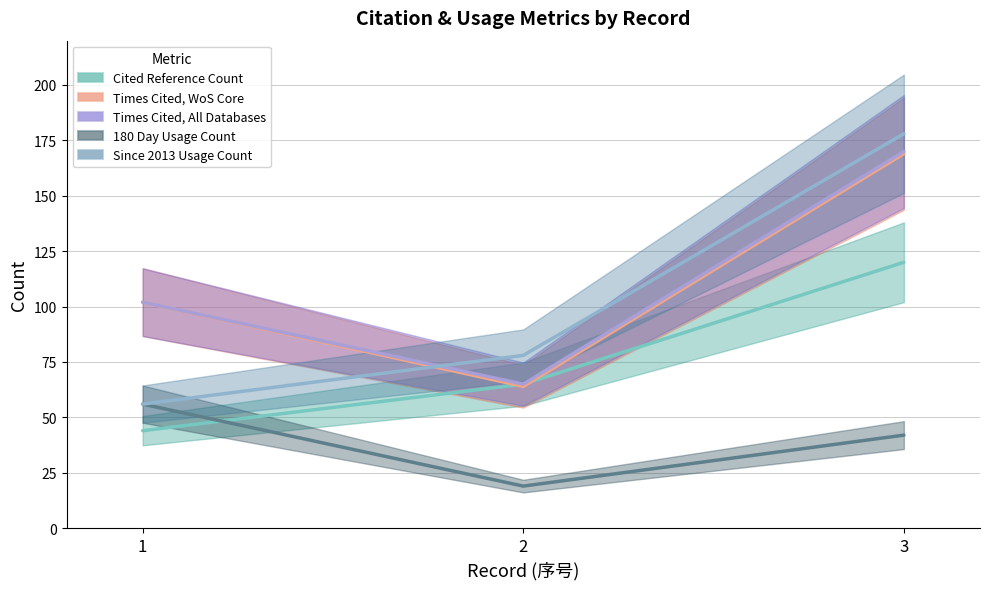

What are all the series names shown in the legend?

Cited Reference Count, Times Cited, WoS Core, Times Cited, All Databases, 180 Day Usage Count, Since 2013 Usage Count